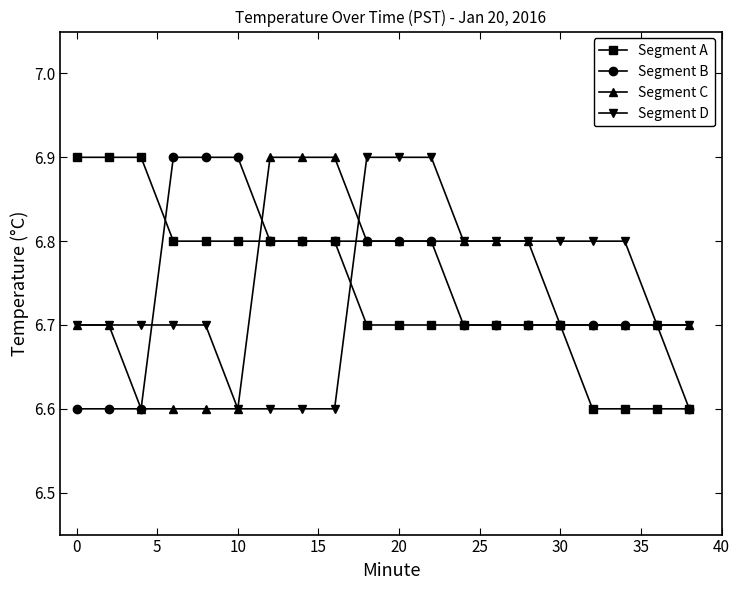

What is the maximum value for Segment B?

6.9